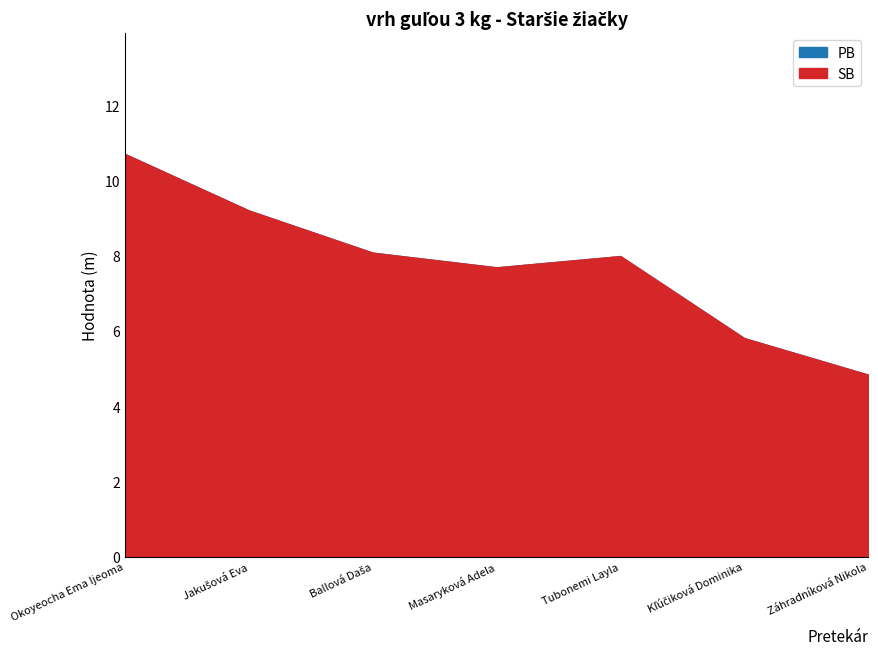

At how many categories does at least one series exceed 7?

5